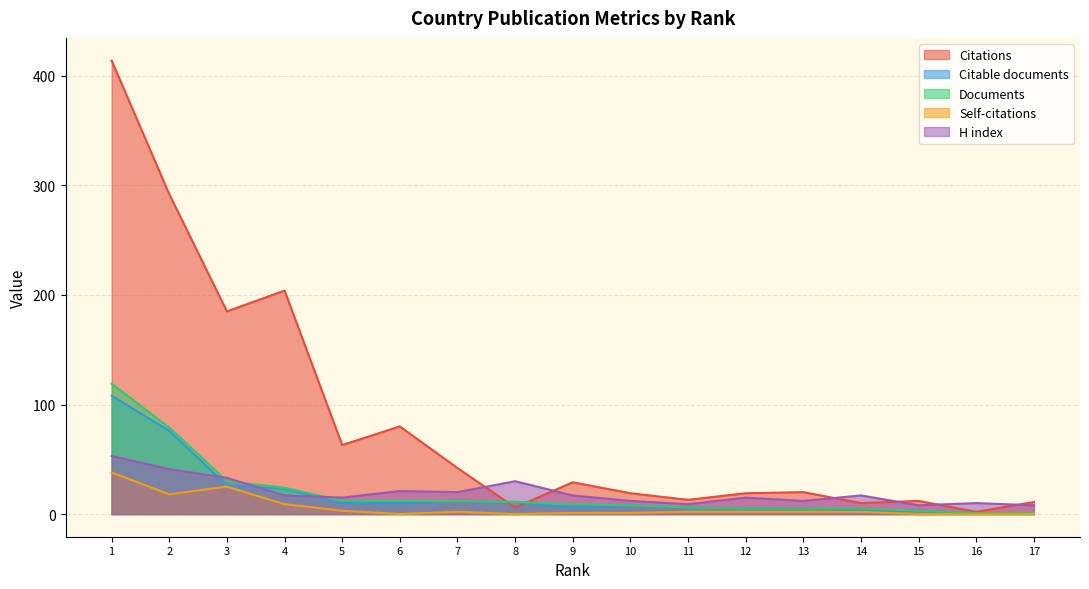

What is the value of the Self-citations point at the 2nd from the left?

18